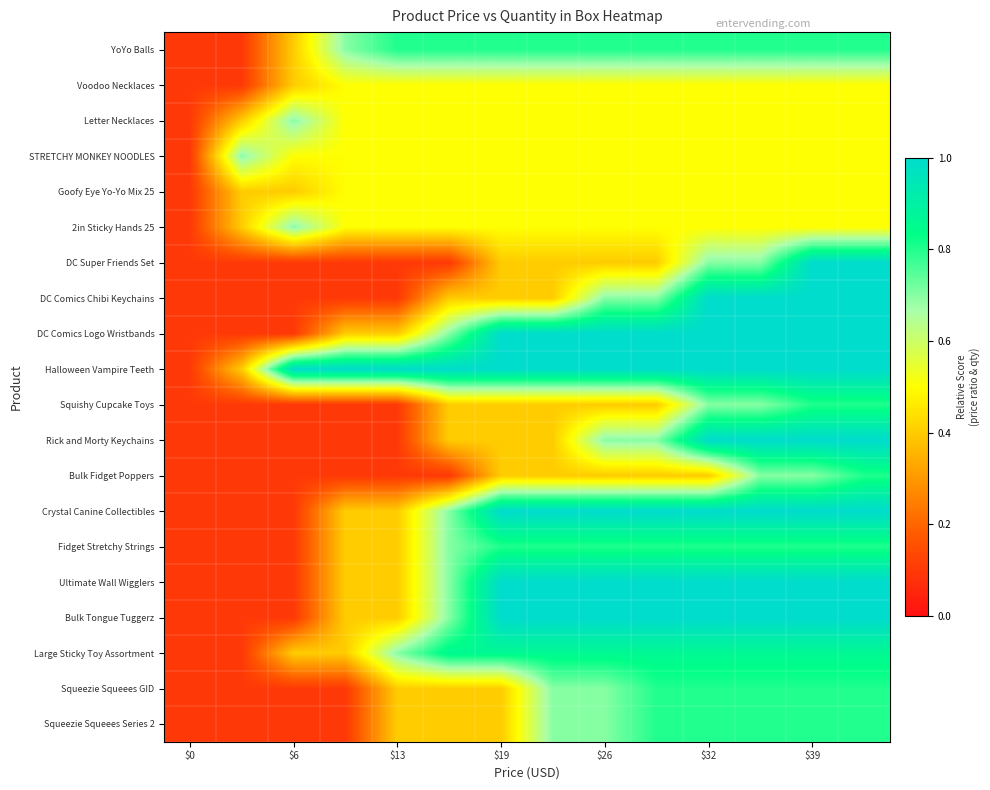

Which series has the largest total across all categories?

Halloween Vampire Teeth